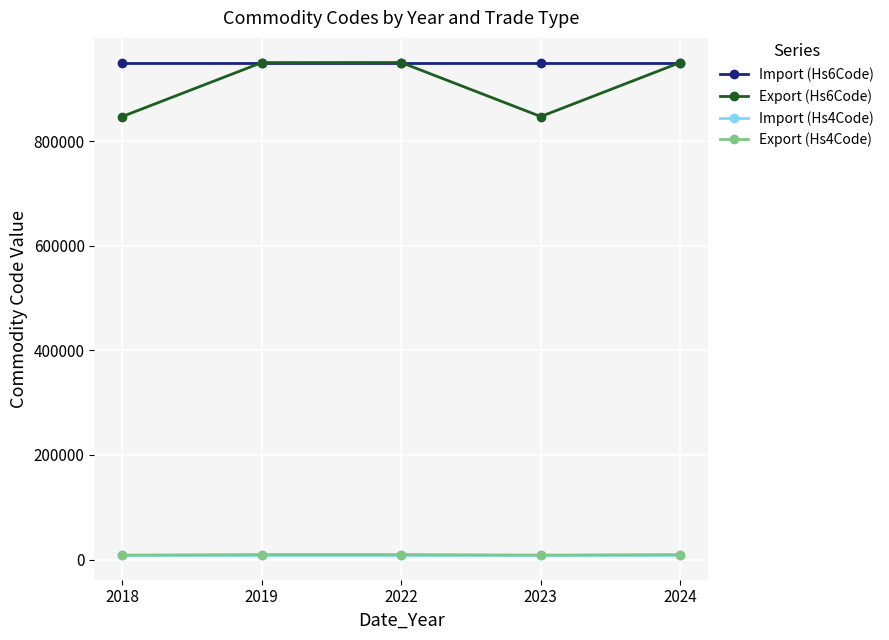

What is the minimum value shown in the chart?

8471